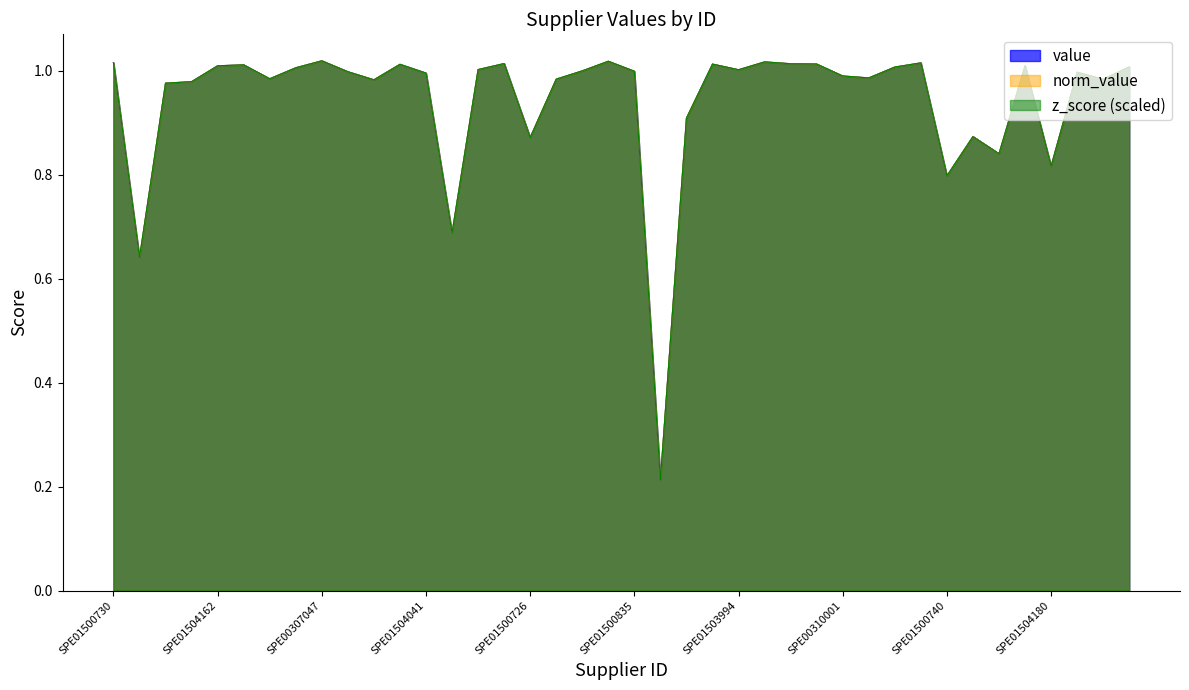

Is the value of value at SPE01504044 greater than the value of norm_value at SPE01504044?

No